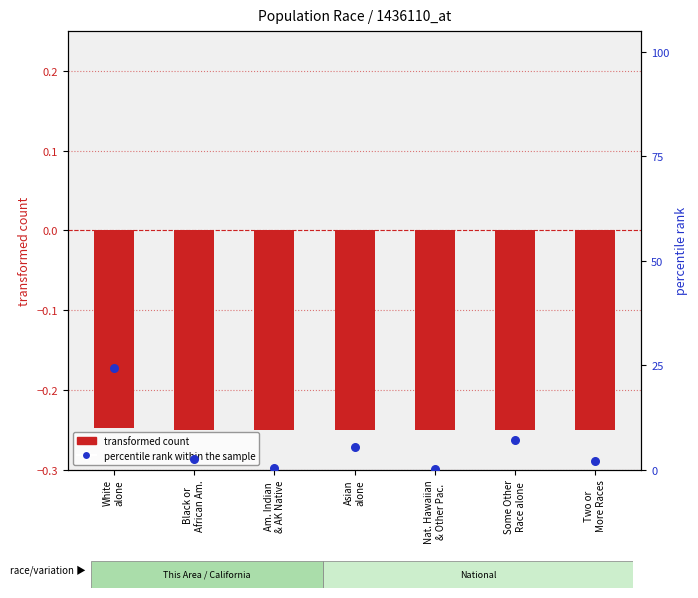

What is the total value across all series at Two or
More Races?

1.8